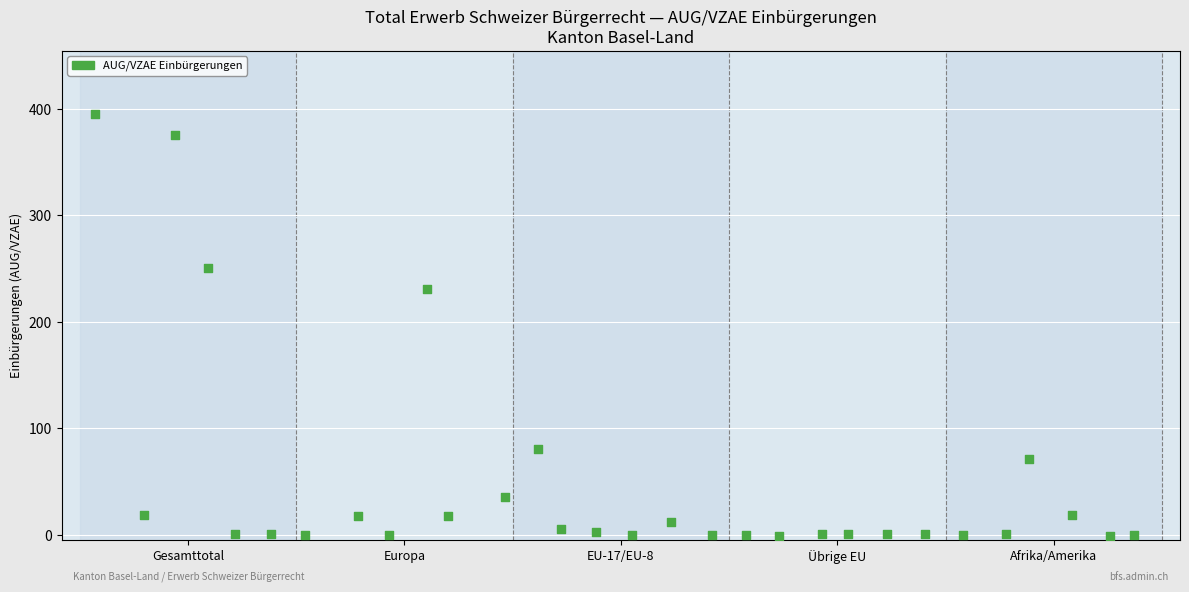

What Y value in the scatter plot is closest to 197?

230.9